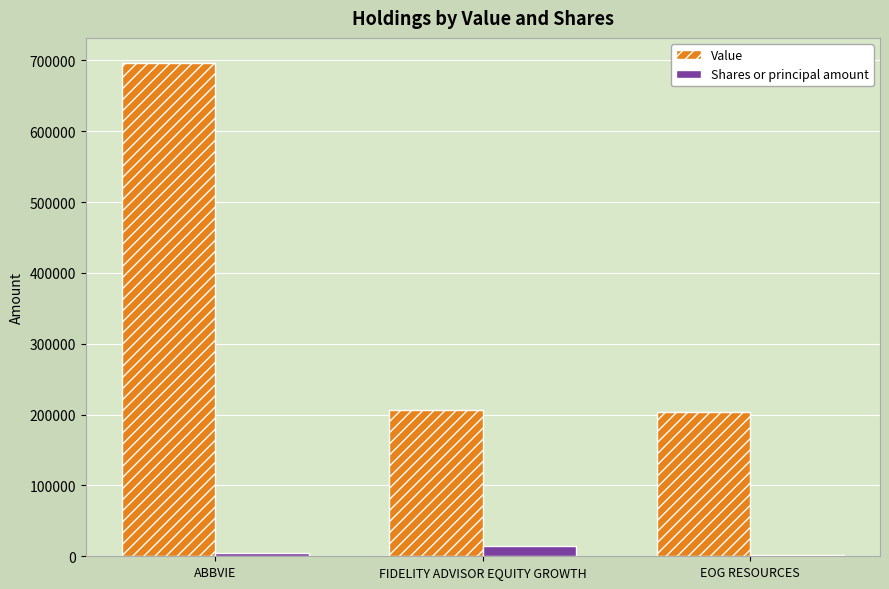

At which category is the sum across all series the highest?

ABBVIE